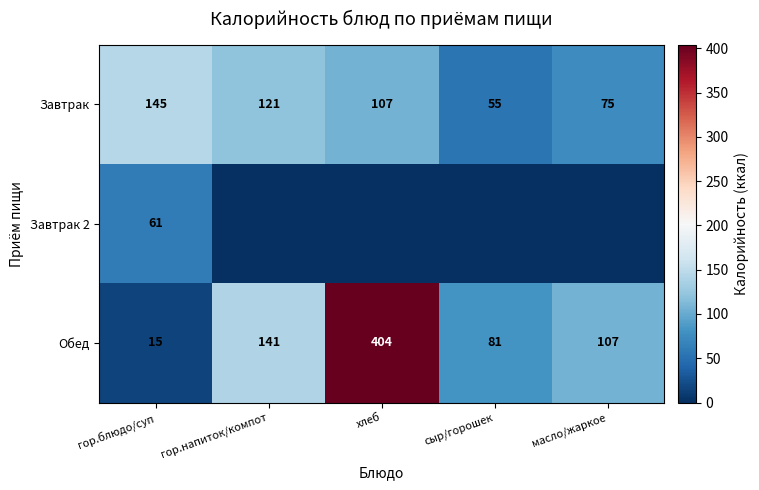

What is the sum of the Обед values at гор.напиток/компот and гор.блюдо/суп?

156